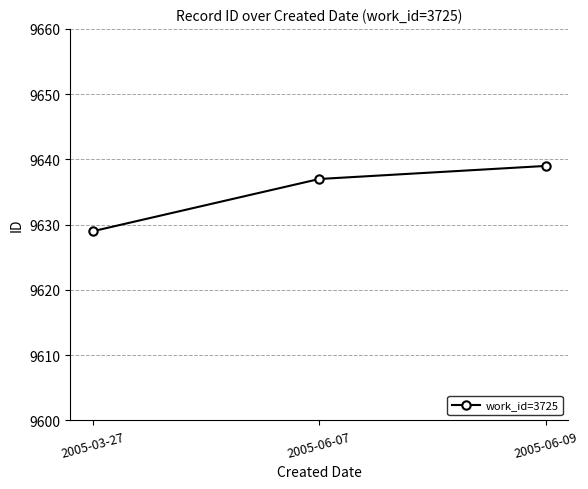

Which label corresponds to the largest value in the chart?

2005-06-09